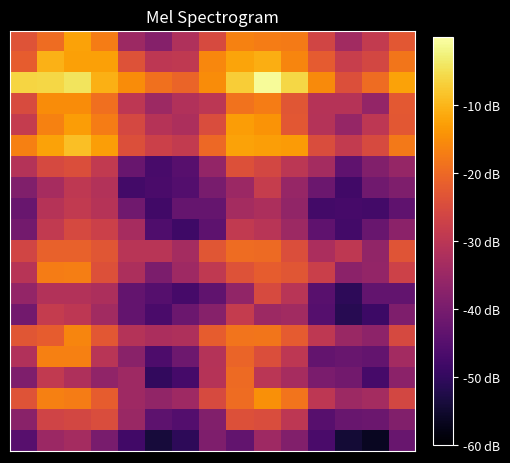

At which category does the chart reach its minimum across all series?

13